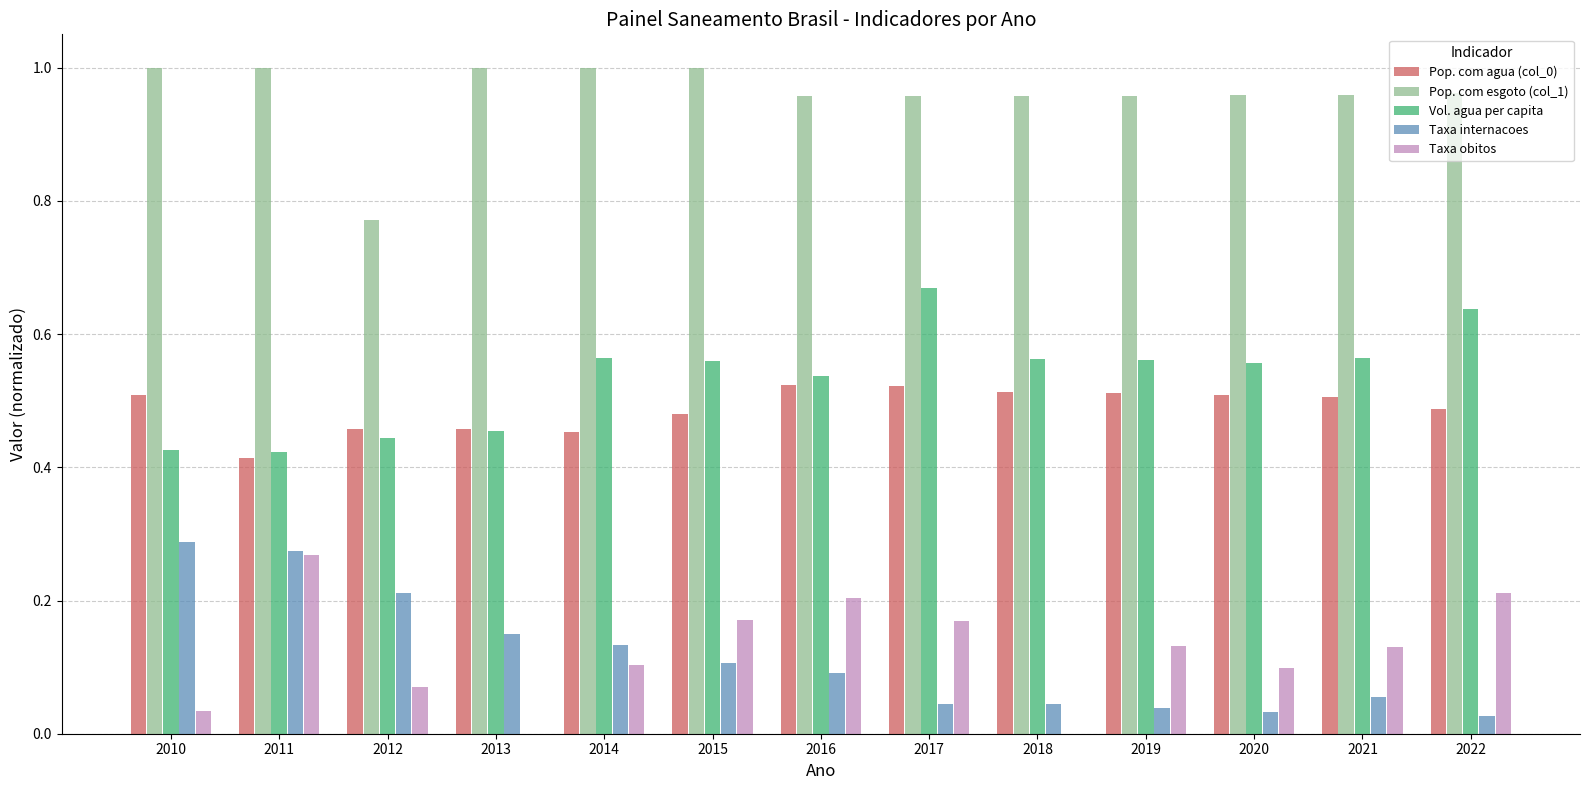

The value of Vol. agua per capita at 2014 is 0.4. True or false?

False